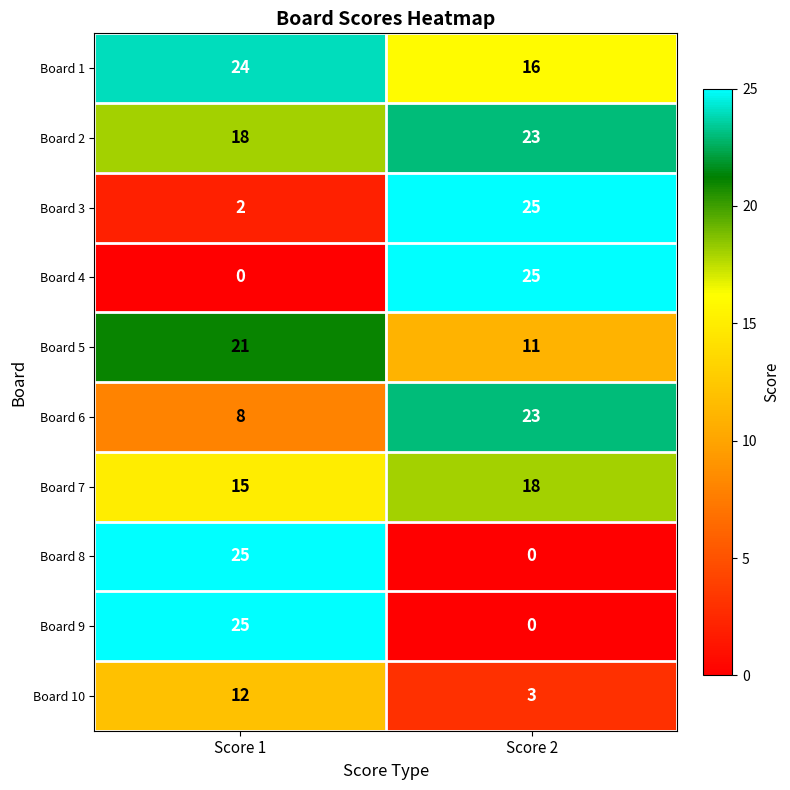

Where is Board 10 nearest to the value 7?

Score 2